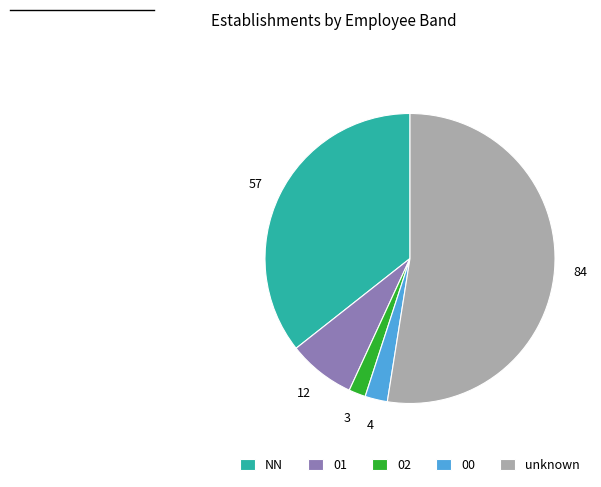

How many segments does this pie chart have?

5